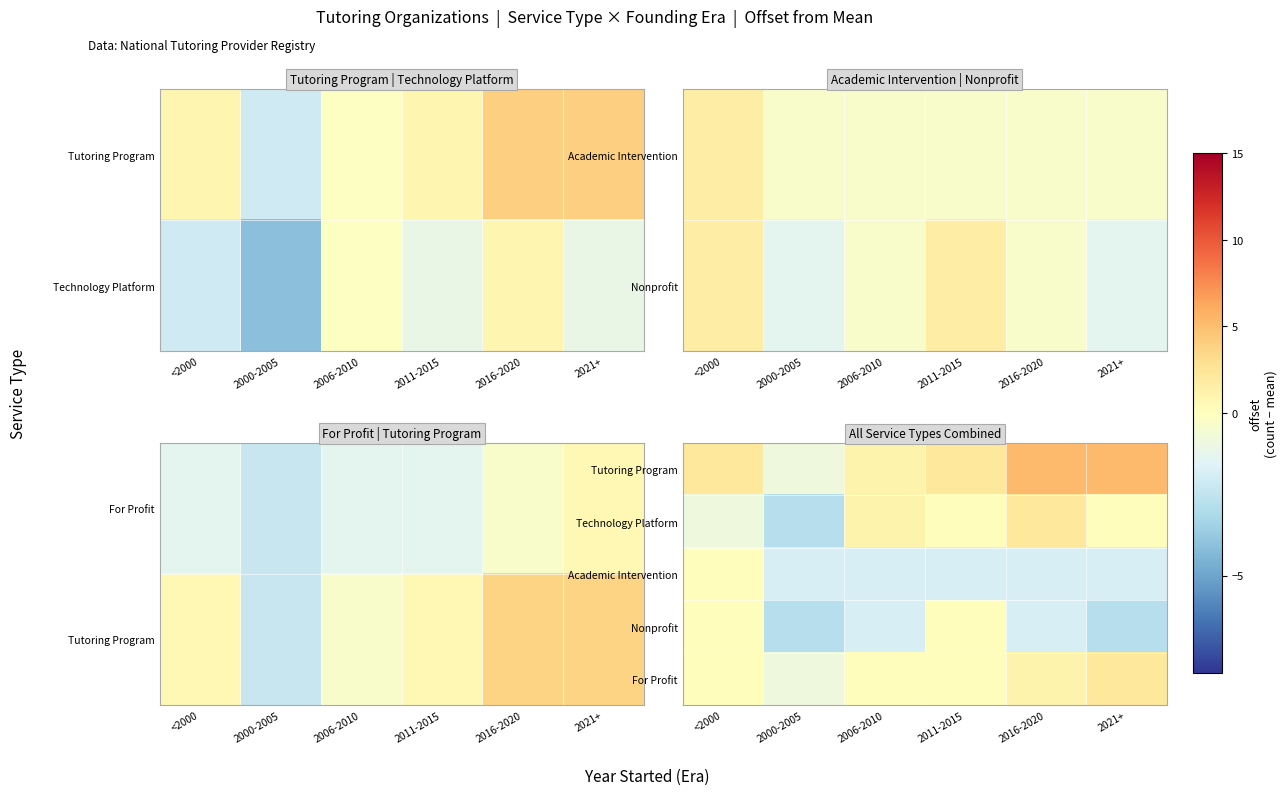

At how many categories does at least one series exceed 0?

5